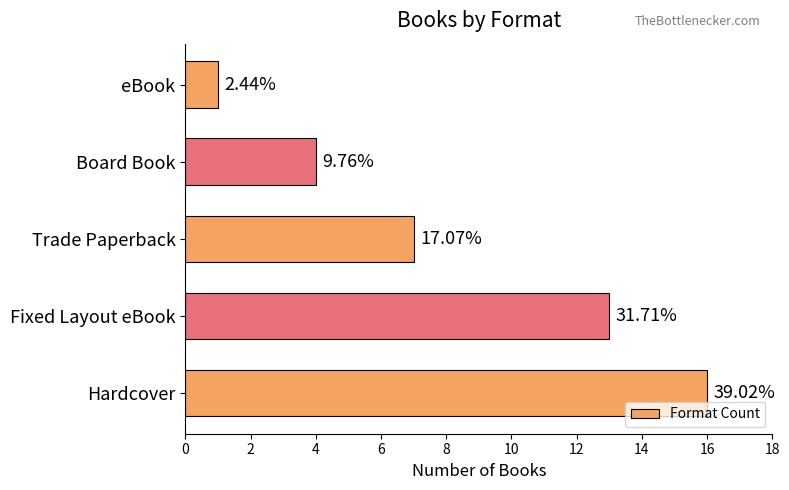

What is the minimum value shown in the chart?

1